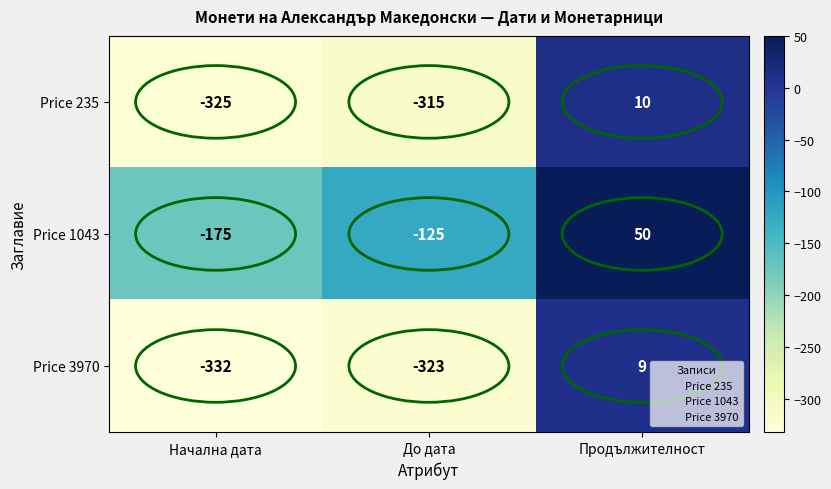

What is the difference between the highest and lowest values at Продължителност?

41